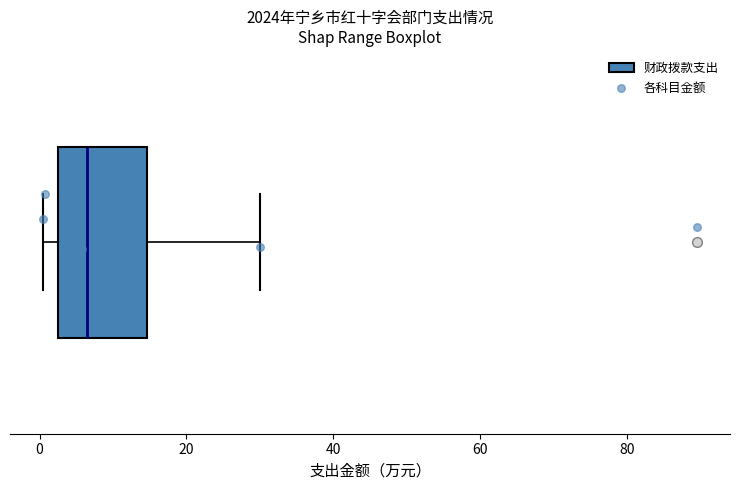

Read this box plot against the x-axis: the position of the median line, the range covered by the box, and the ends of both whiskers. The values are not printed on the chart, so give them approximately, as read against the axis.

median 6, box 2 to 14, whiskers 0 to 30